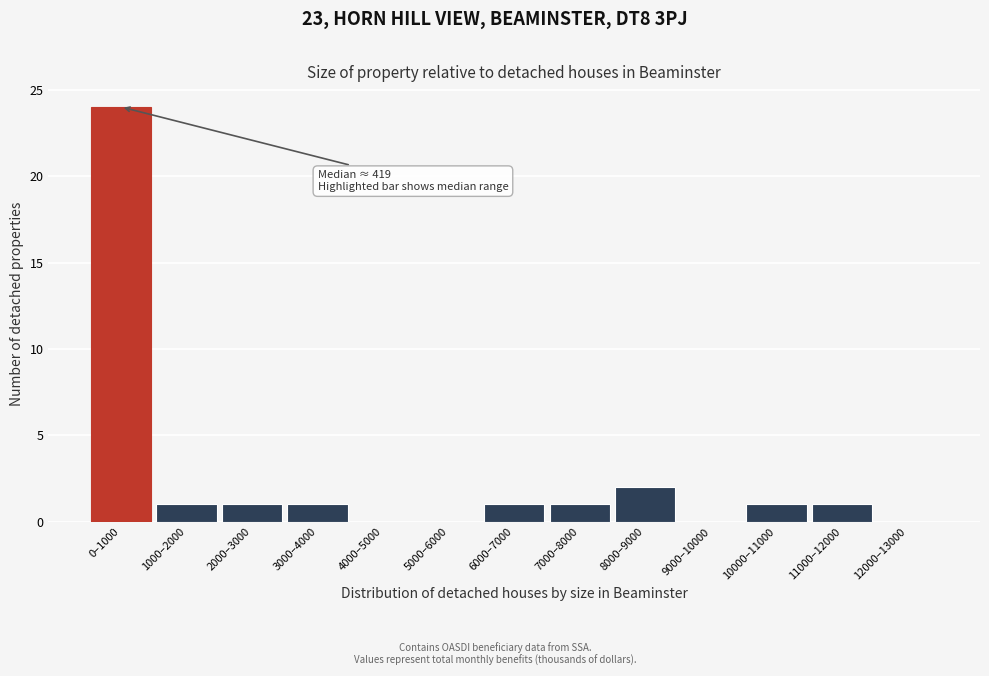

Reading left to right, extract all data points from this chart.

0–1000=24	1000–2000=1	2000–3000=1	3000–4000=1	4000–5000=0	5000–6000=0	6000–7000=1	7000–8000=1	8000–9000=2	9000–10000=0	10000–11000=1	11000–12000=1	12000–13000=0